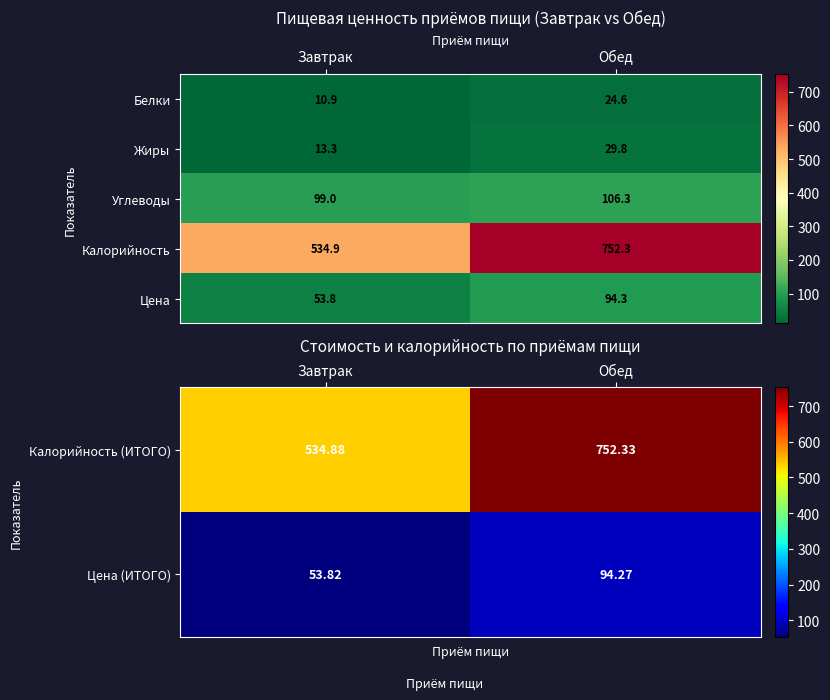

What is the average value of the Углеводы series?

102.7